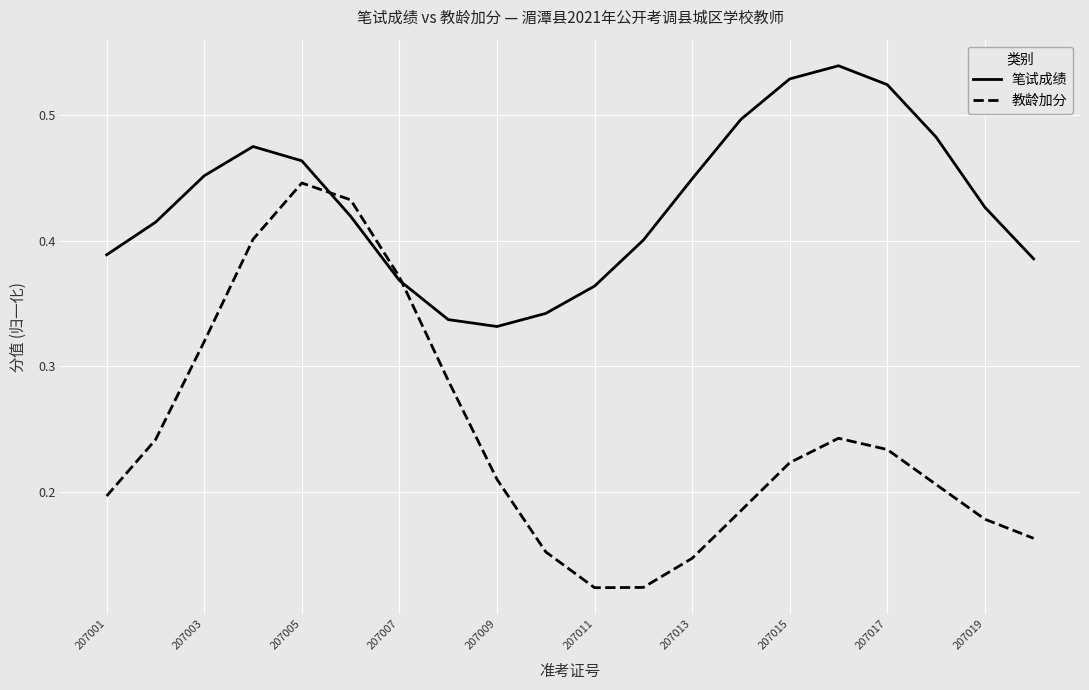

What are all the series names shown in the legend?

笔试成绩, 教龄加分